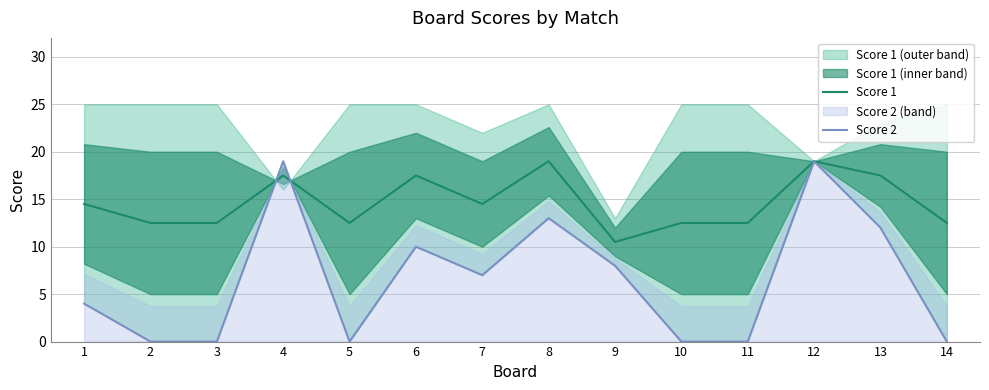

The Score 1 series shows 29.9 at 6. True or false?

False